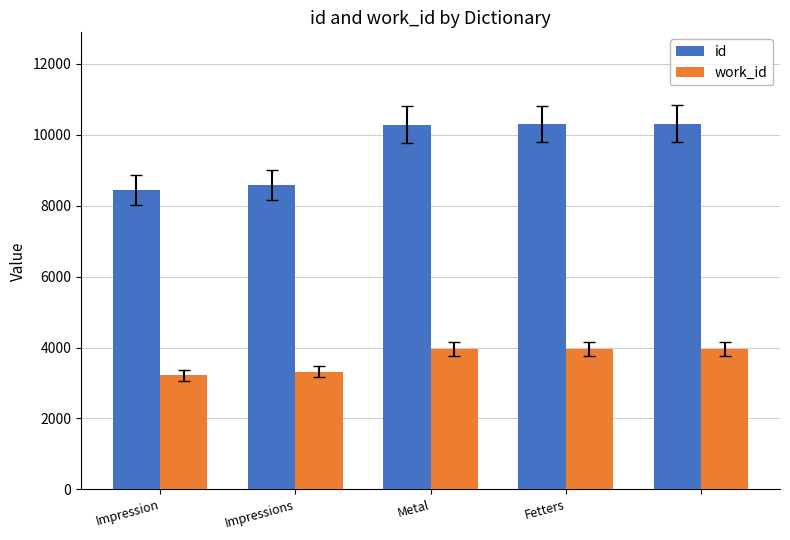

How many bars are there in total?

10